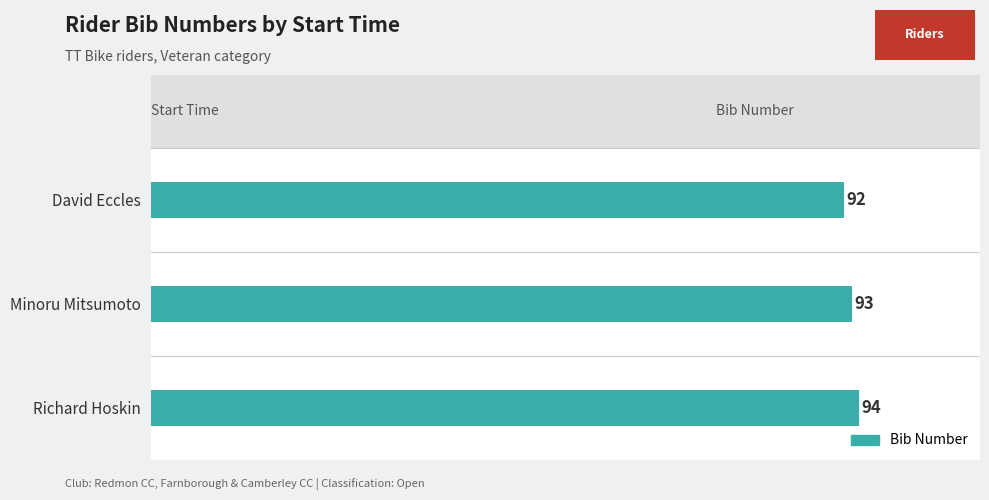

Are the bars horizontal?

Yes